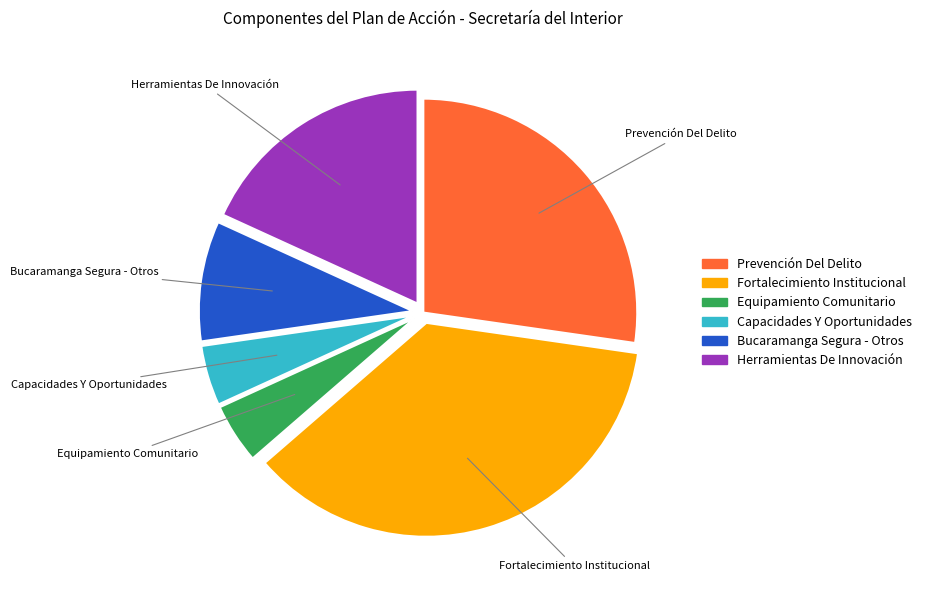

Count the number of slices in the pie.

6